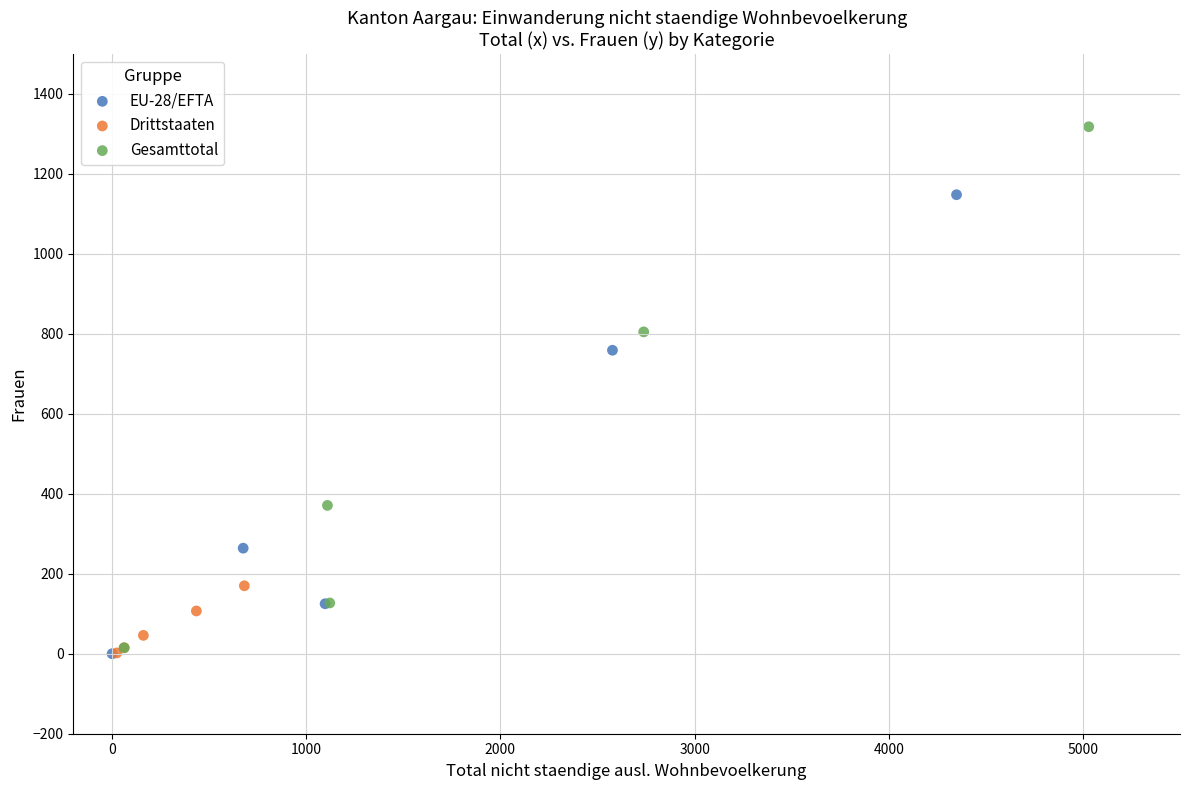

Which series has the widest spread of Y values?

Gesamttotal